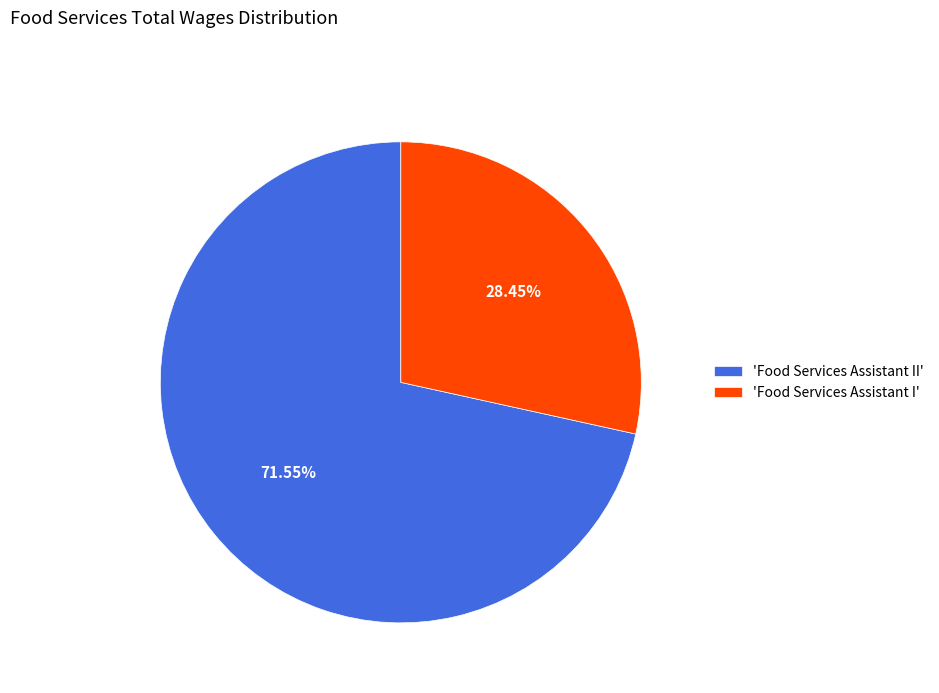

What is the smallest slice in the pie chart?

'Food Services Assistant I'